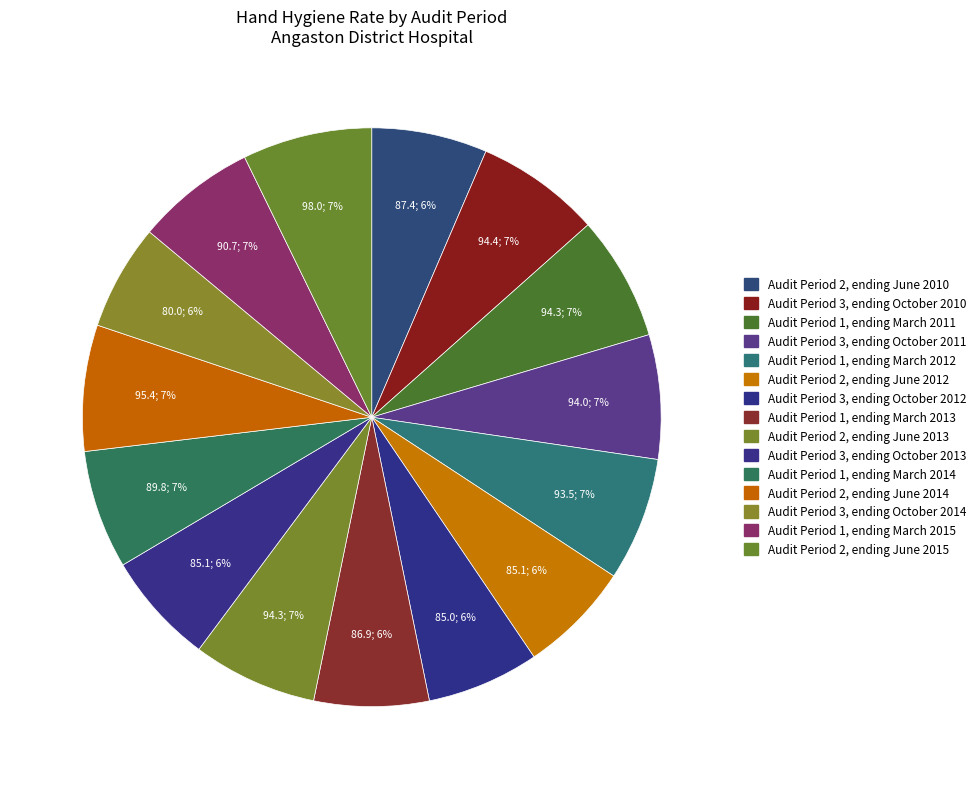

True or false: Audit Period 2, ending June 2012 accounts for 6% of the total.

True